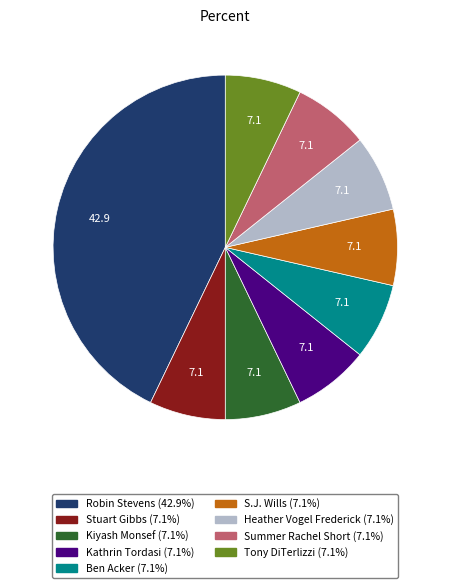

Which category has the biggest portion of the pie?

Robin Stevens